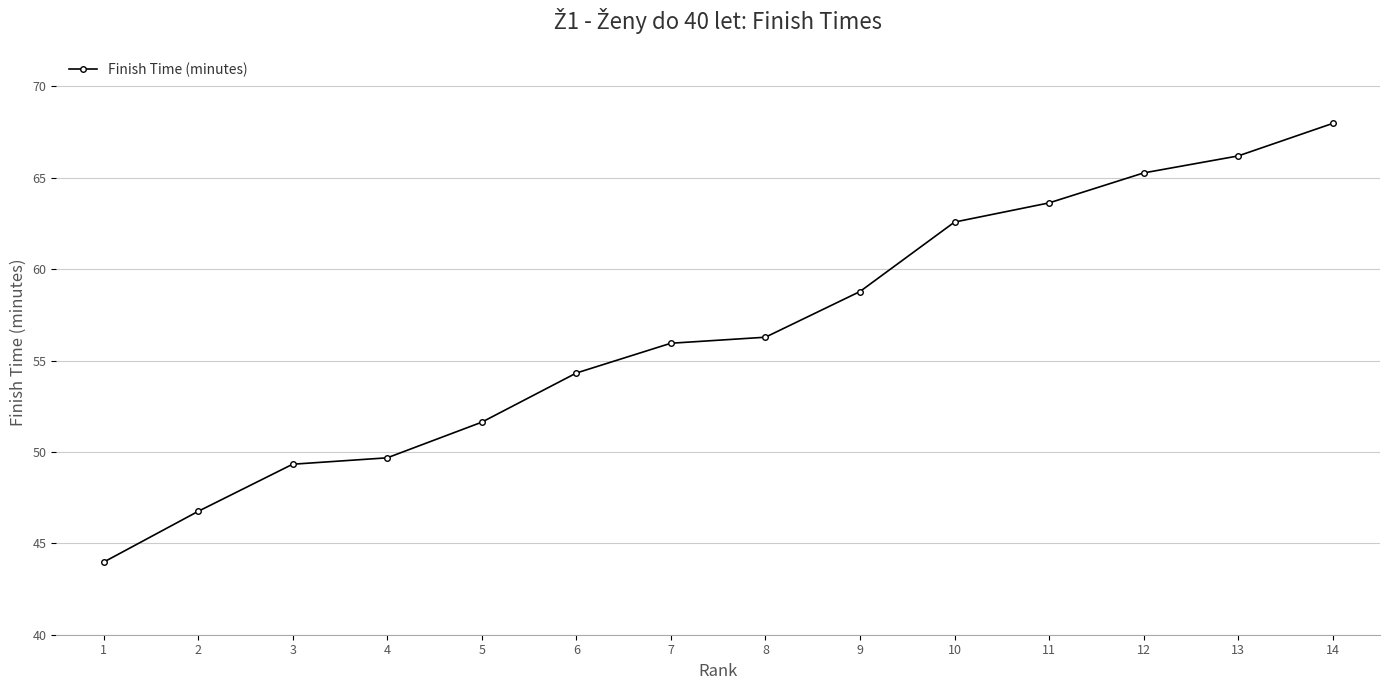

Reading right to left, what are all the values shown in this chart?

68.0	66.2	65.3	63.6	62.6	58.8	56.3	56.0	54.3	51.6	49.7	49.3	46.8	44.0